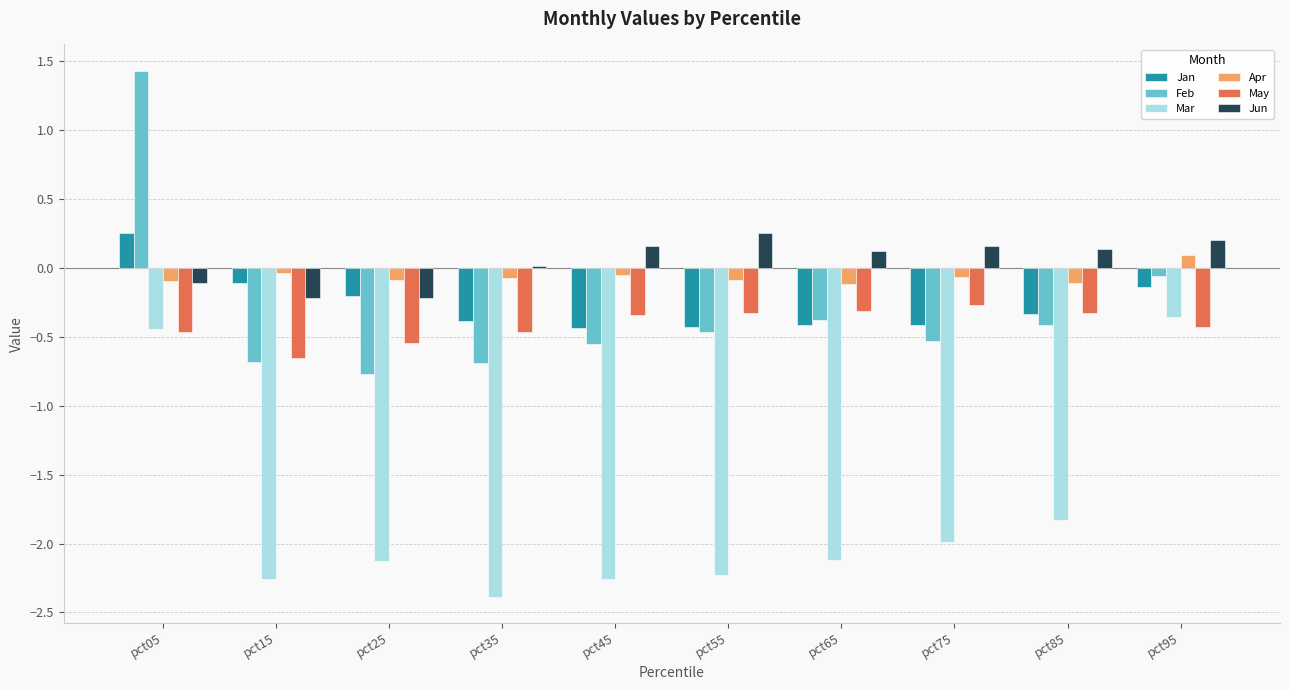

Which category has the highest value across all series?

pct05